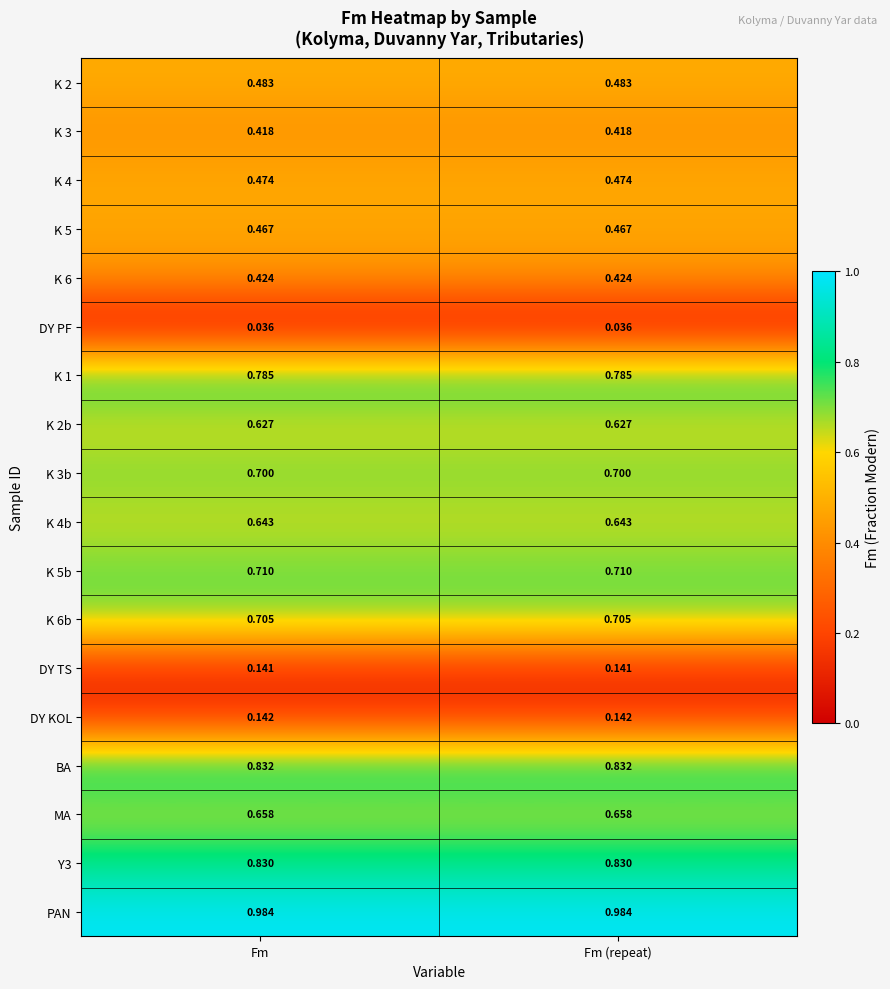

Which series has the largest total across all categories?

PAN